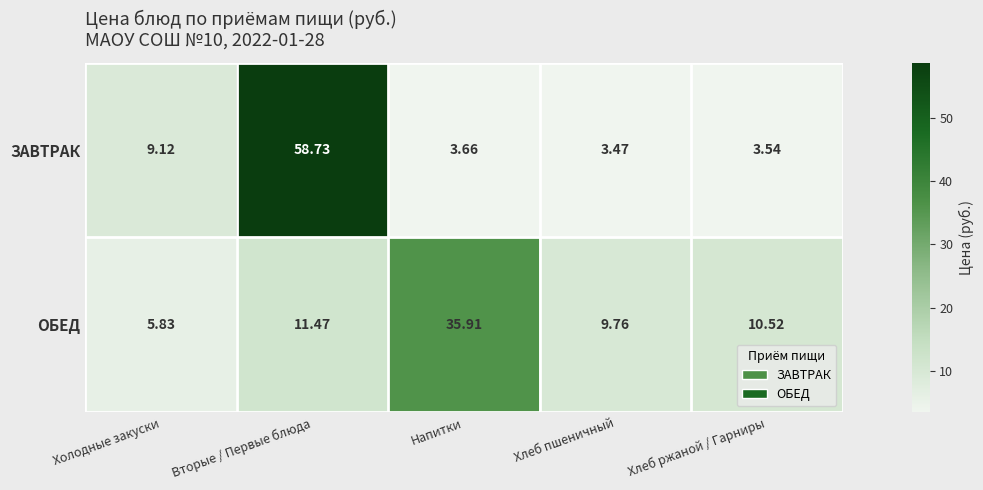

Which category has the highest value across all series?

Вторые / Первые блюда